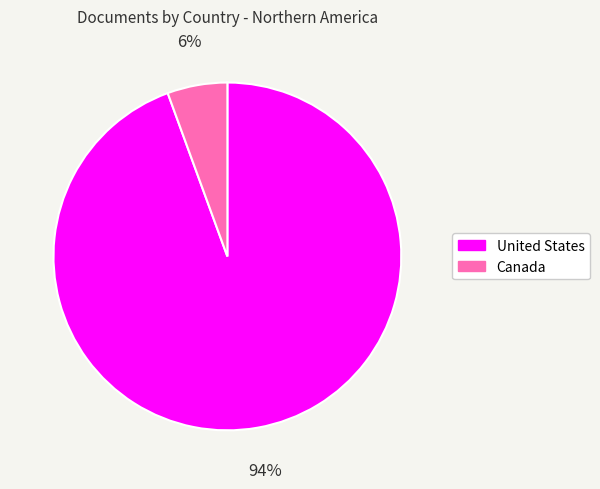

Combined, do United States and Canada account for over 50%?

Yes